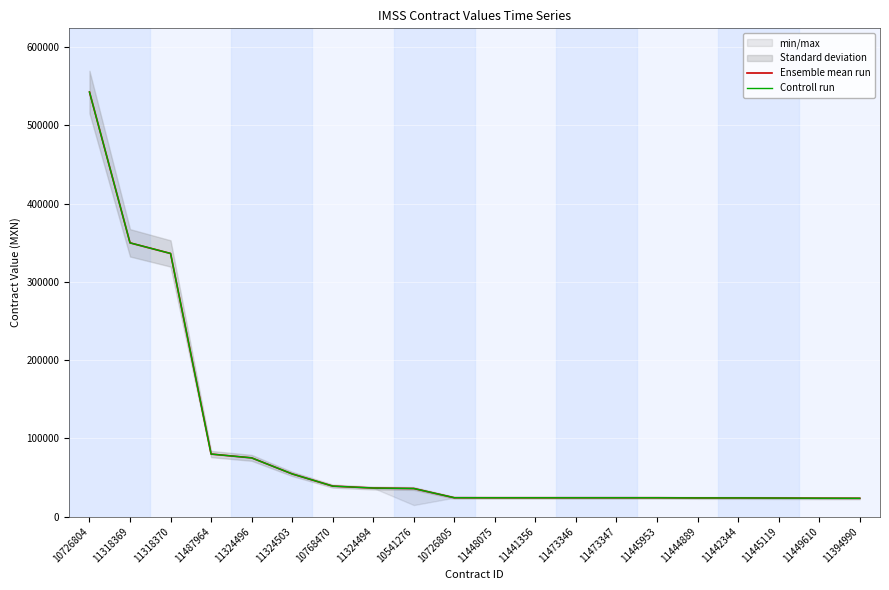

How many data points in Controll run are above 24173?

10